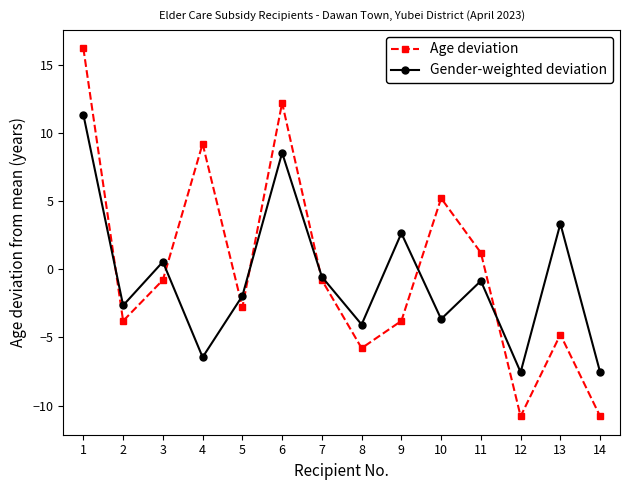

Does the chart display data point markers on the line(s)?

Yes